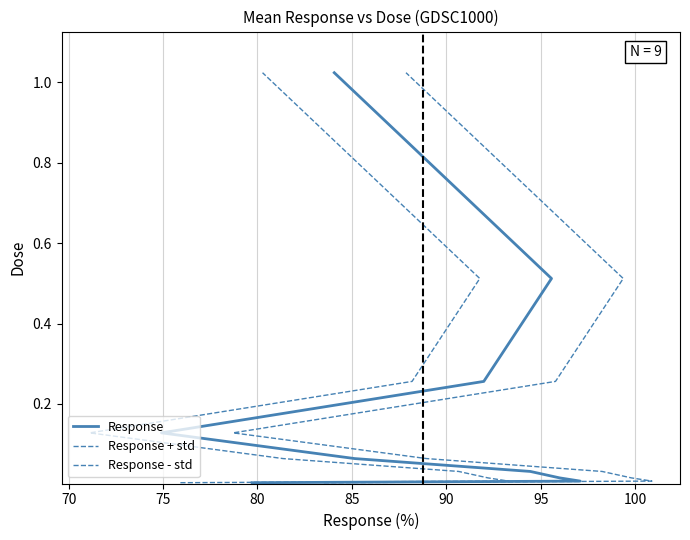

Which series changed the most between 75 and 100?

Response